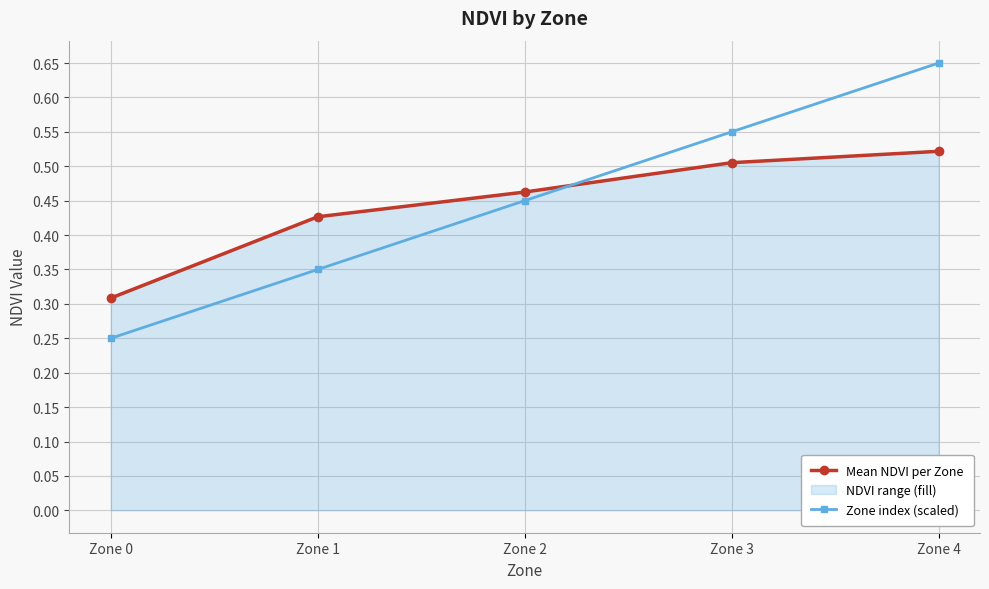

At which category does the chart reach its peak across all series?

Zone 4